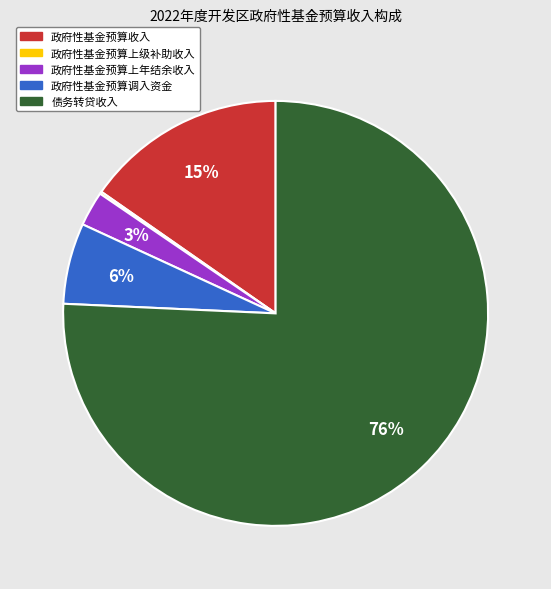

Is it true that 政府性基金预算收入 is 15% of the pie?

True